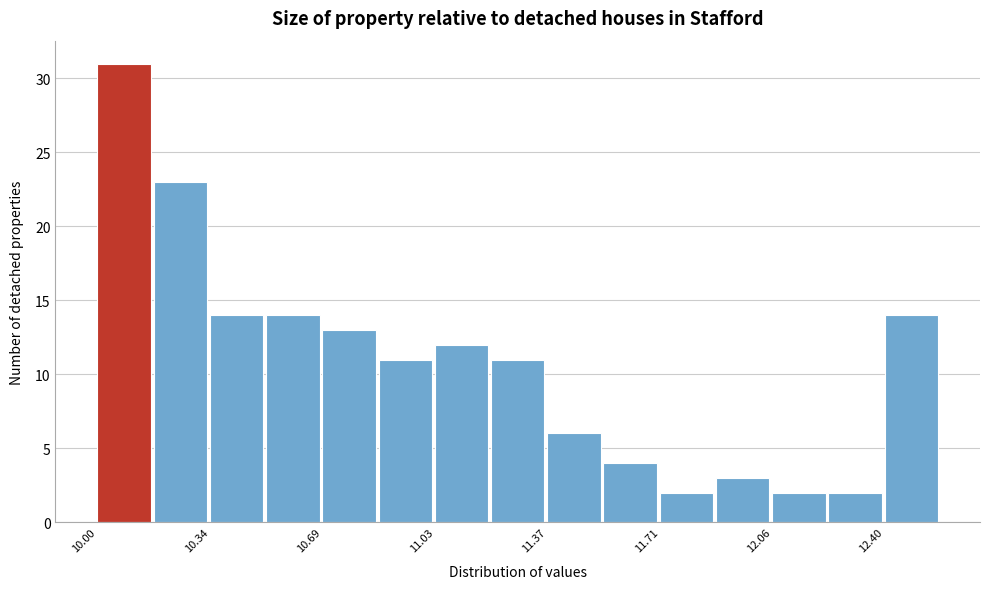

Read against the x-axis, roughly where is the centre of the tallest bar?

10.10